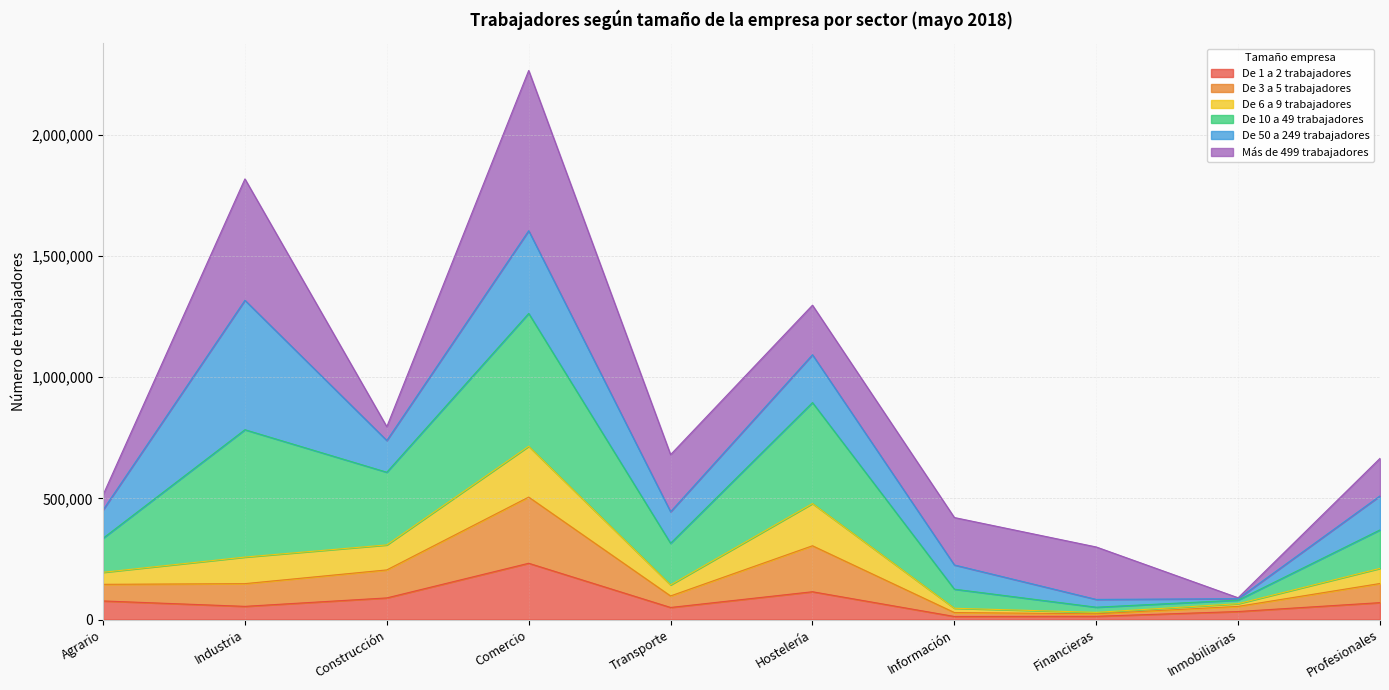

True or false: De 3 a 5 trabajadores has more than 0 interior local peaks.

True